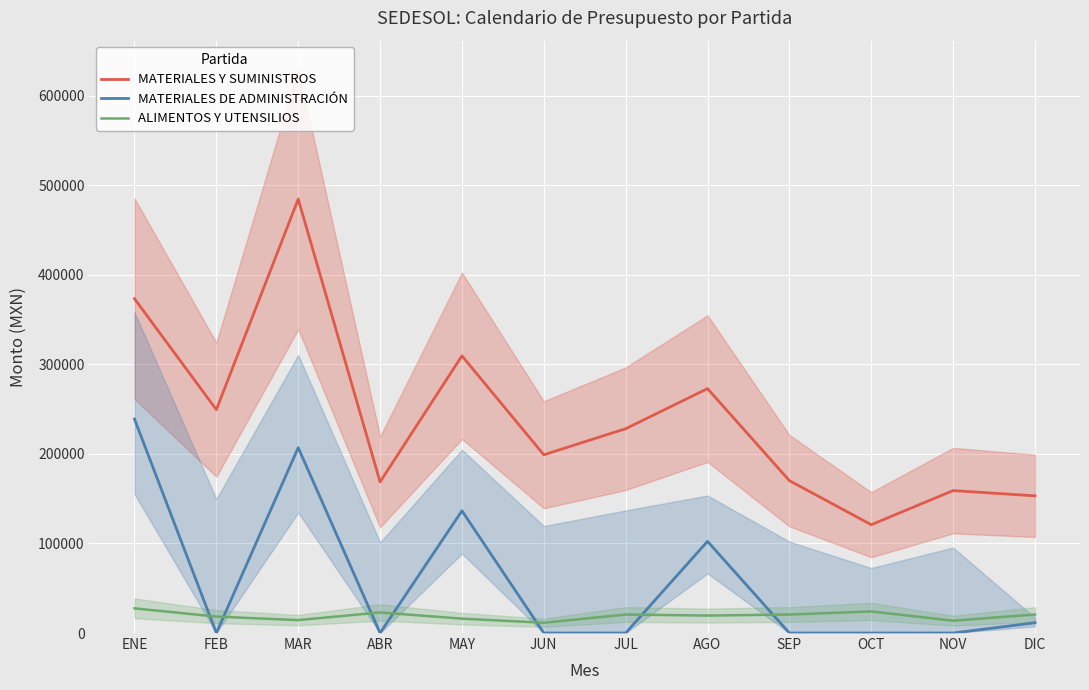

At which label does MATERIALES DE ADMINISTRACIÓN reach its peak?

ENE